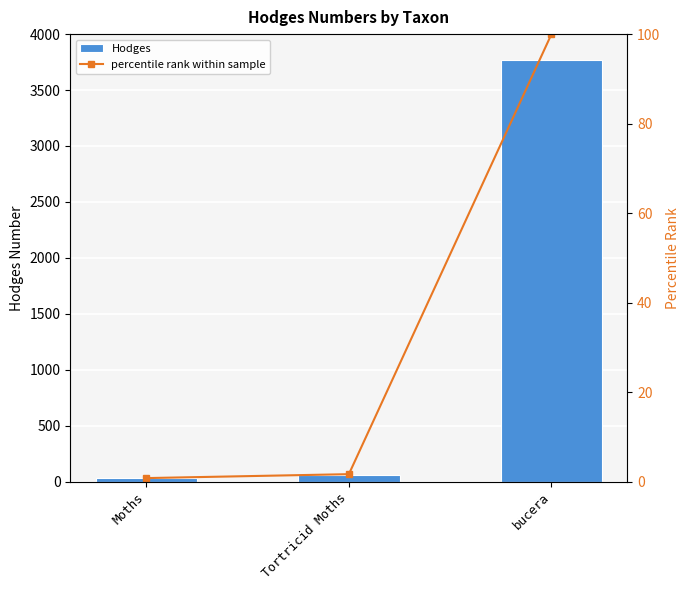

What is the total value across all series at bucera?

3869.0